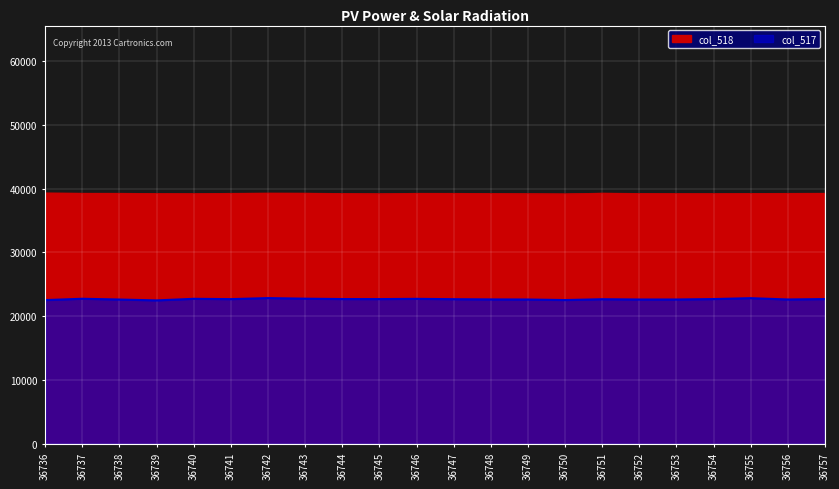

What is the value of the col_517 point at the 18th from the left?

22631